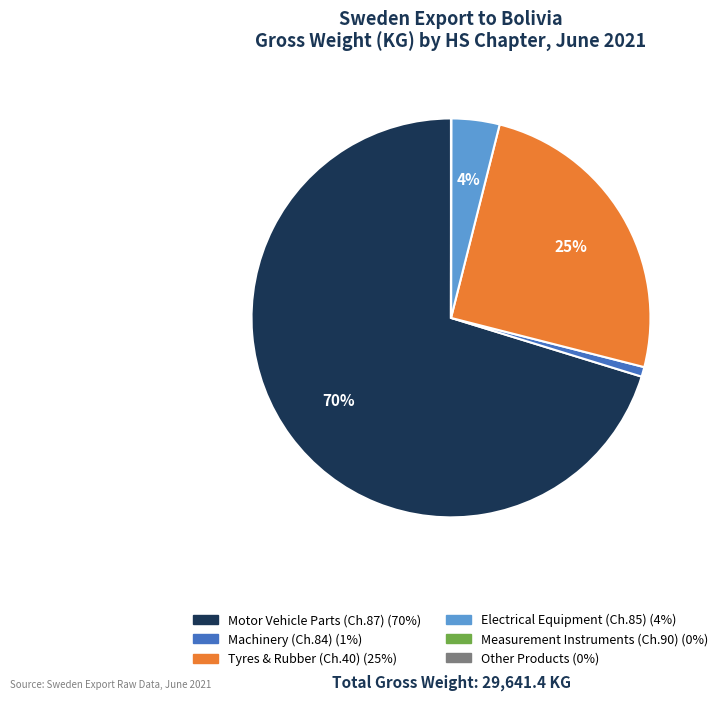

To the nearest percent, what is the average slice percentage?

17%